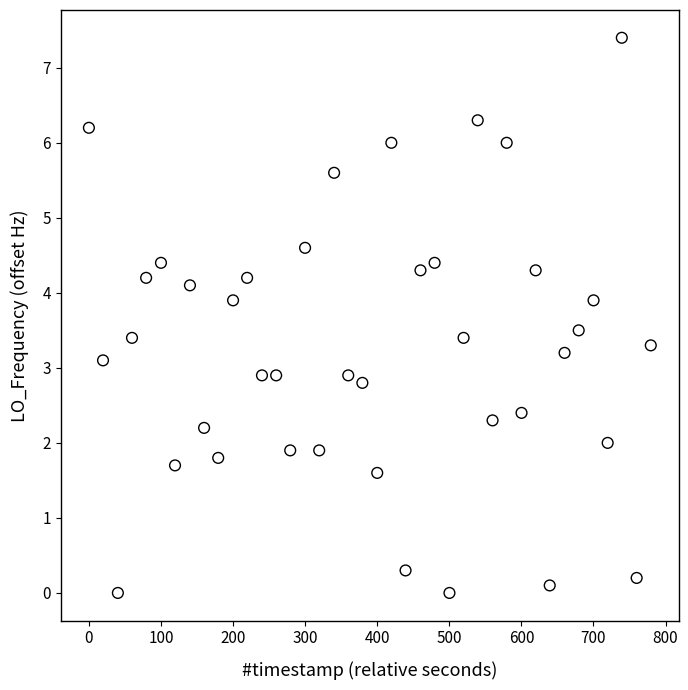

What is the range of X values (max minus min)?

779.5